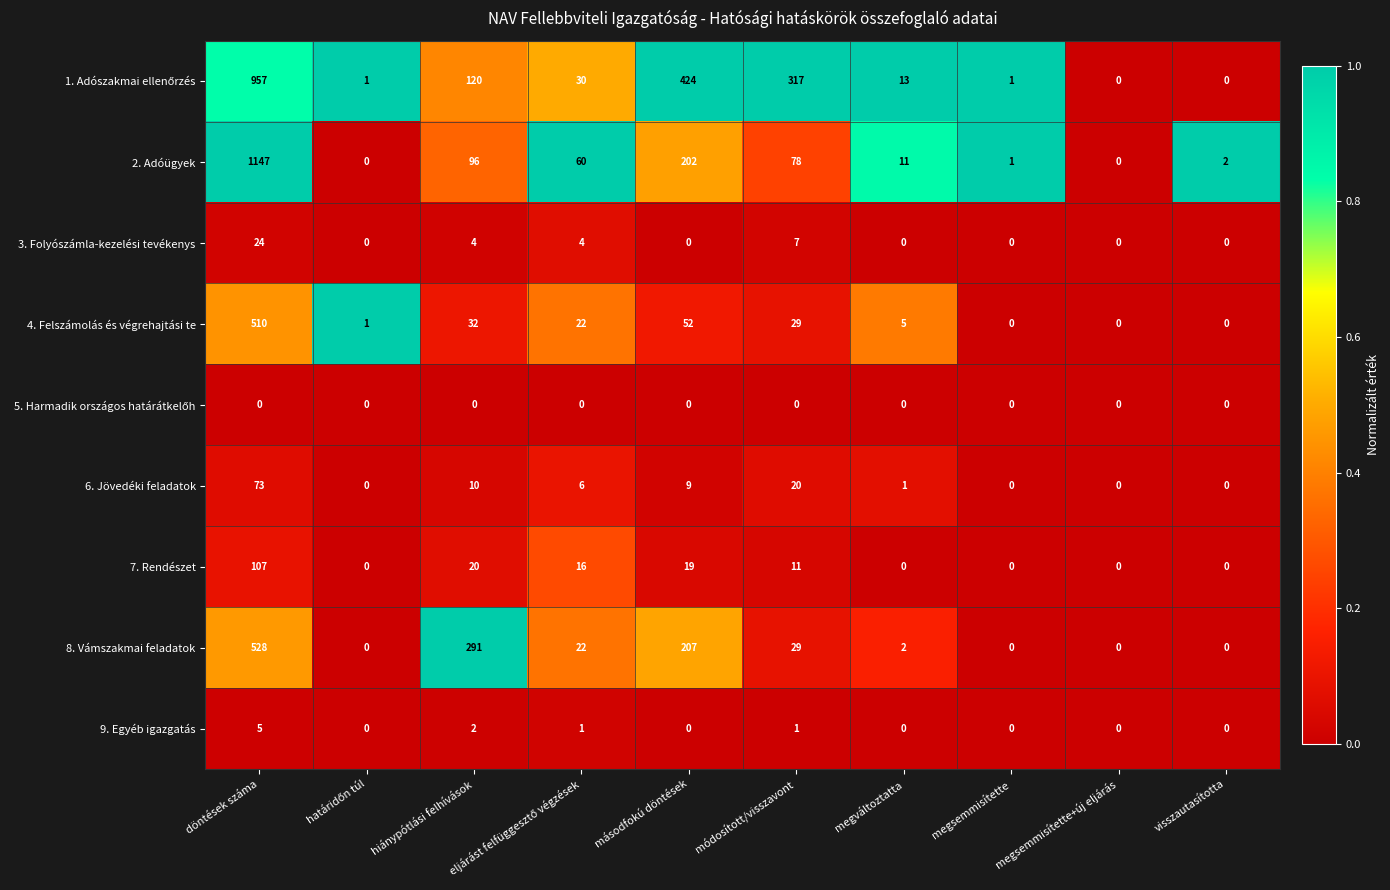

At which category is the sum across all series the highest?

döntések száma